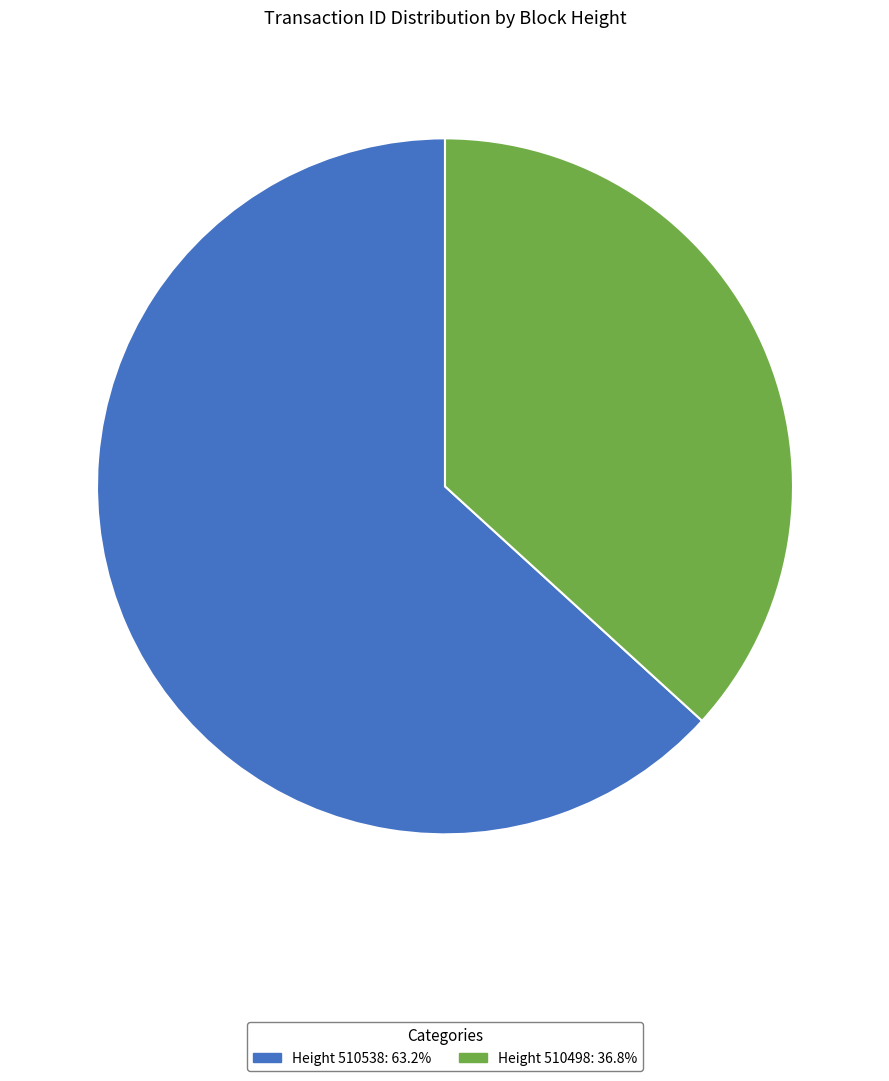

Count the number of slices in the pie.

2